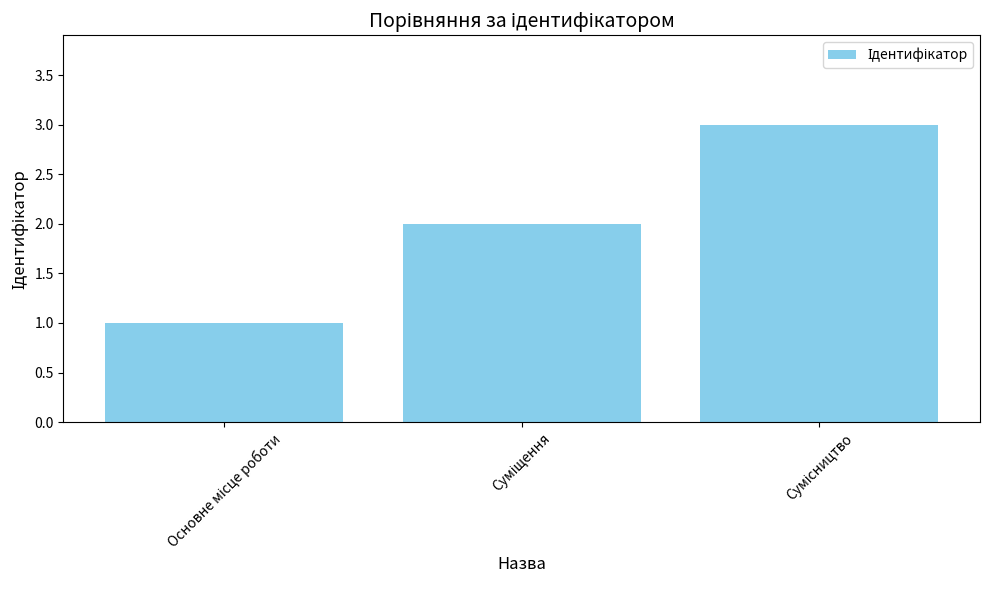

What is the sum of all values?

6